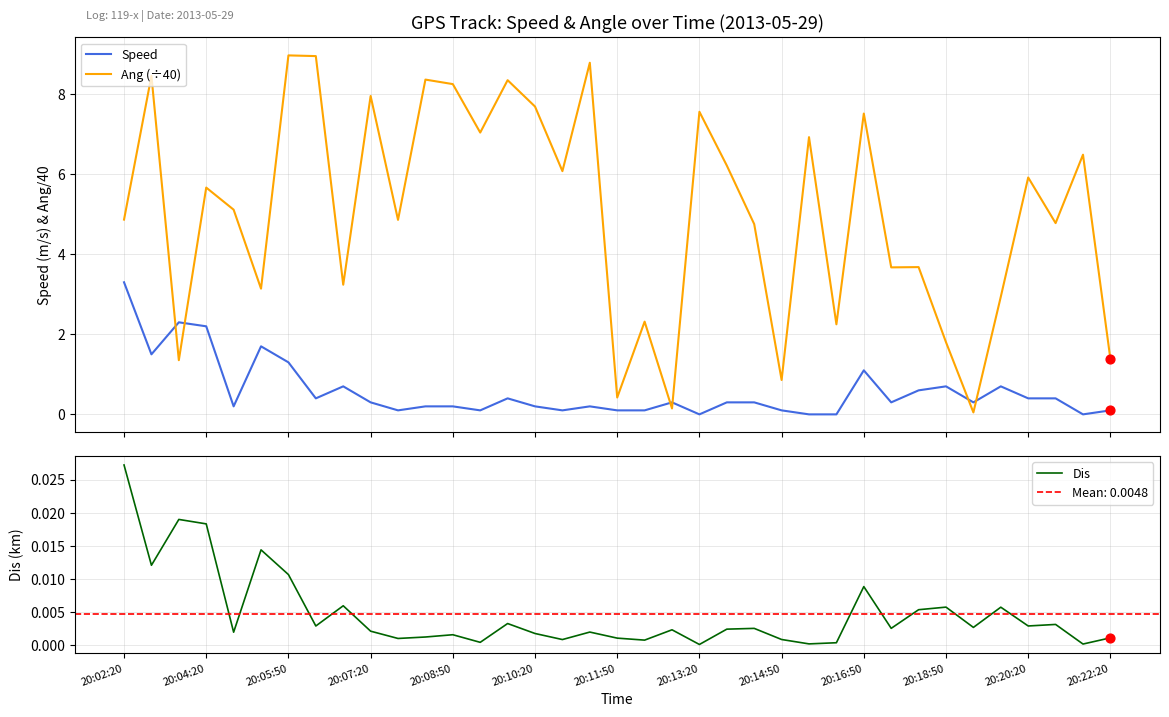

At how many categories does at least one series exceed 0?

37